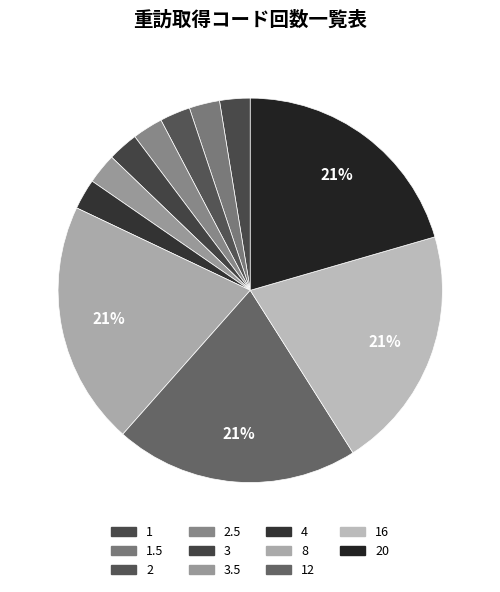

How many slices are in this pie chart?

11